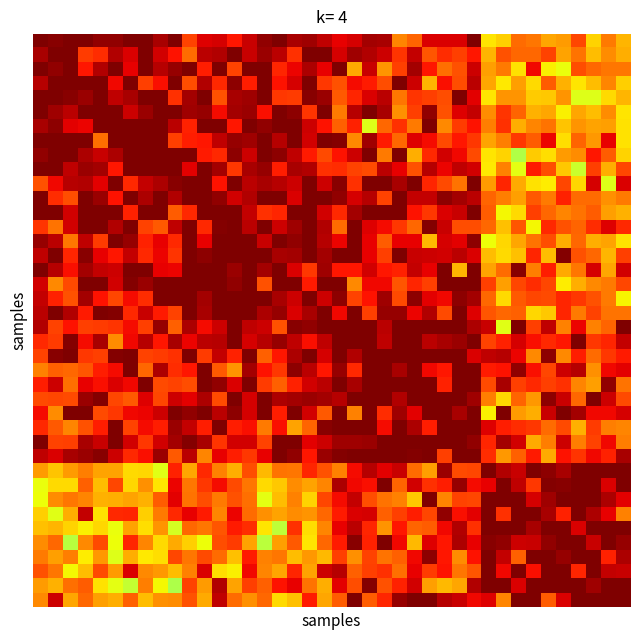

How many categories are shown in the chart?

40